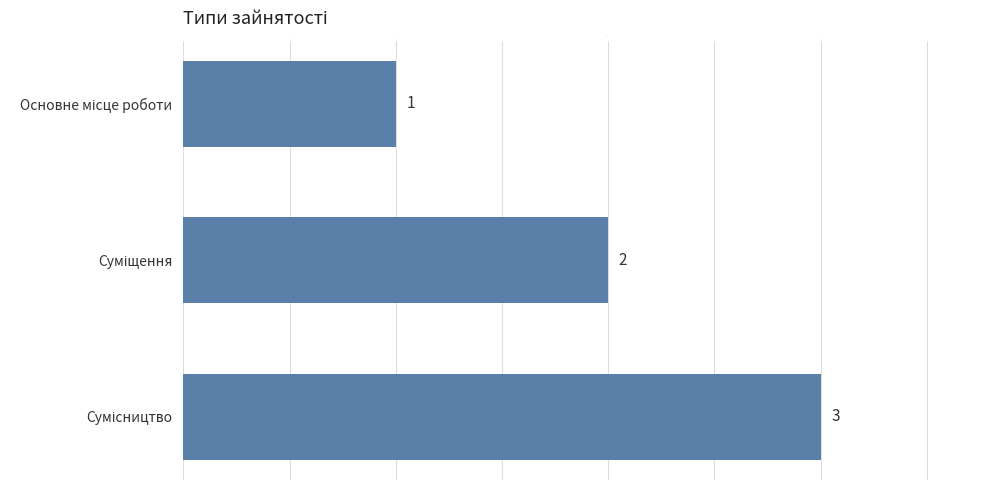

How many values are between 1 and 3?

3